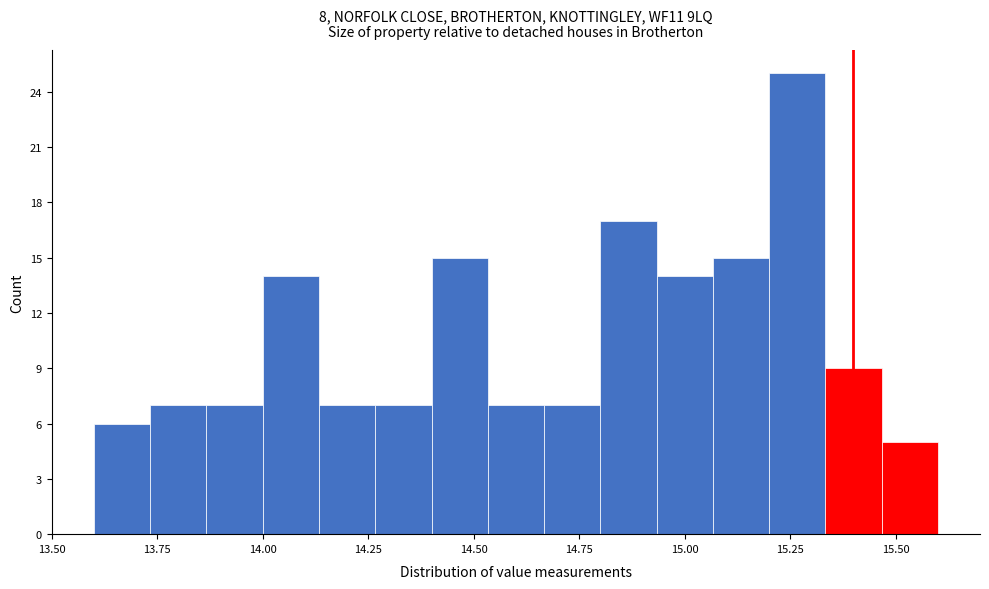

Read against the x-axis, roughly where is the centre of the tallest bar?

15.25